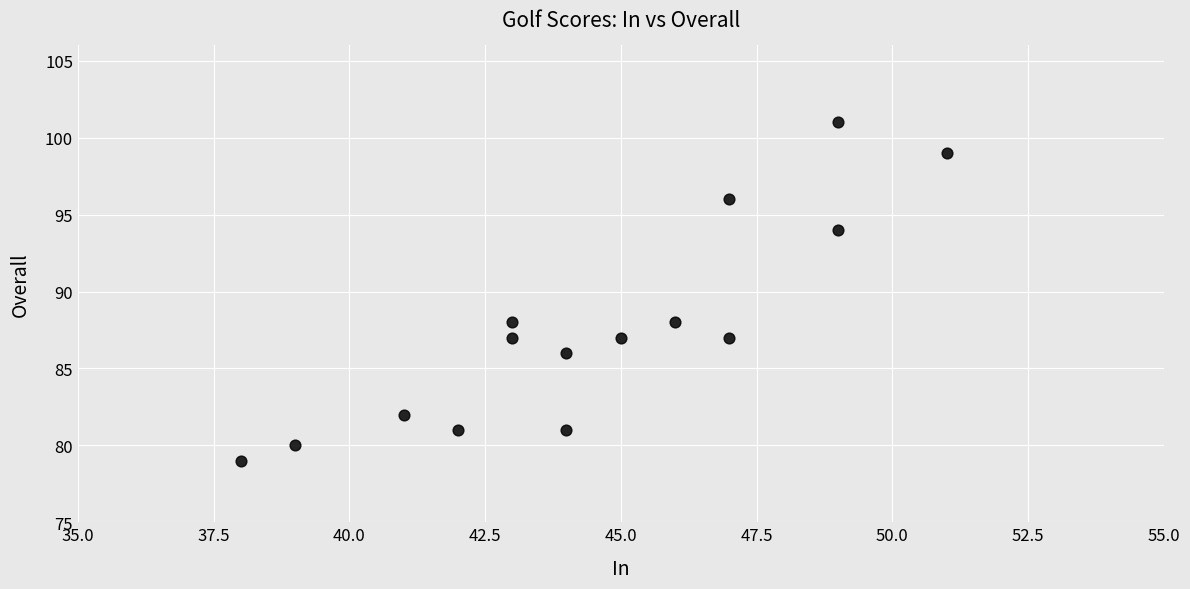

What is the range of X values (max minus min)?

13